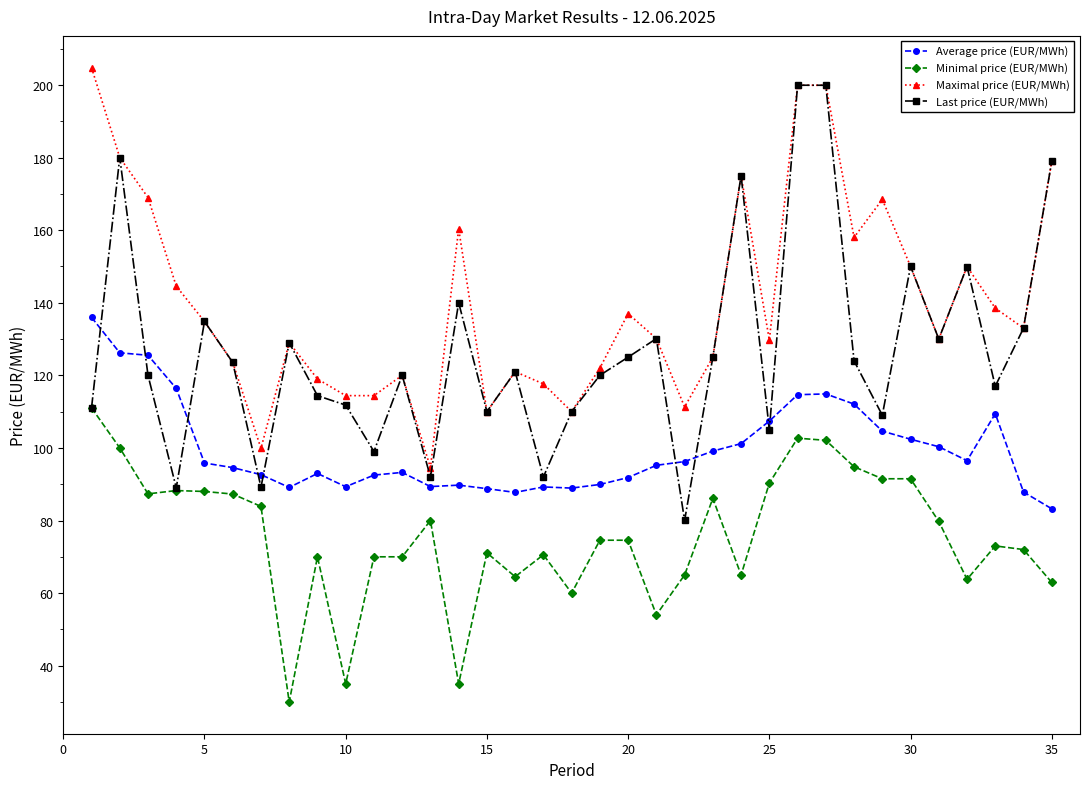

At how many categories does at least one series exceed 166?

8